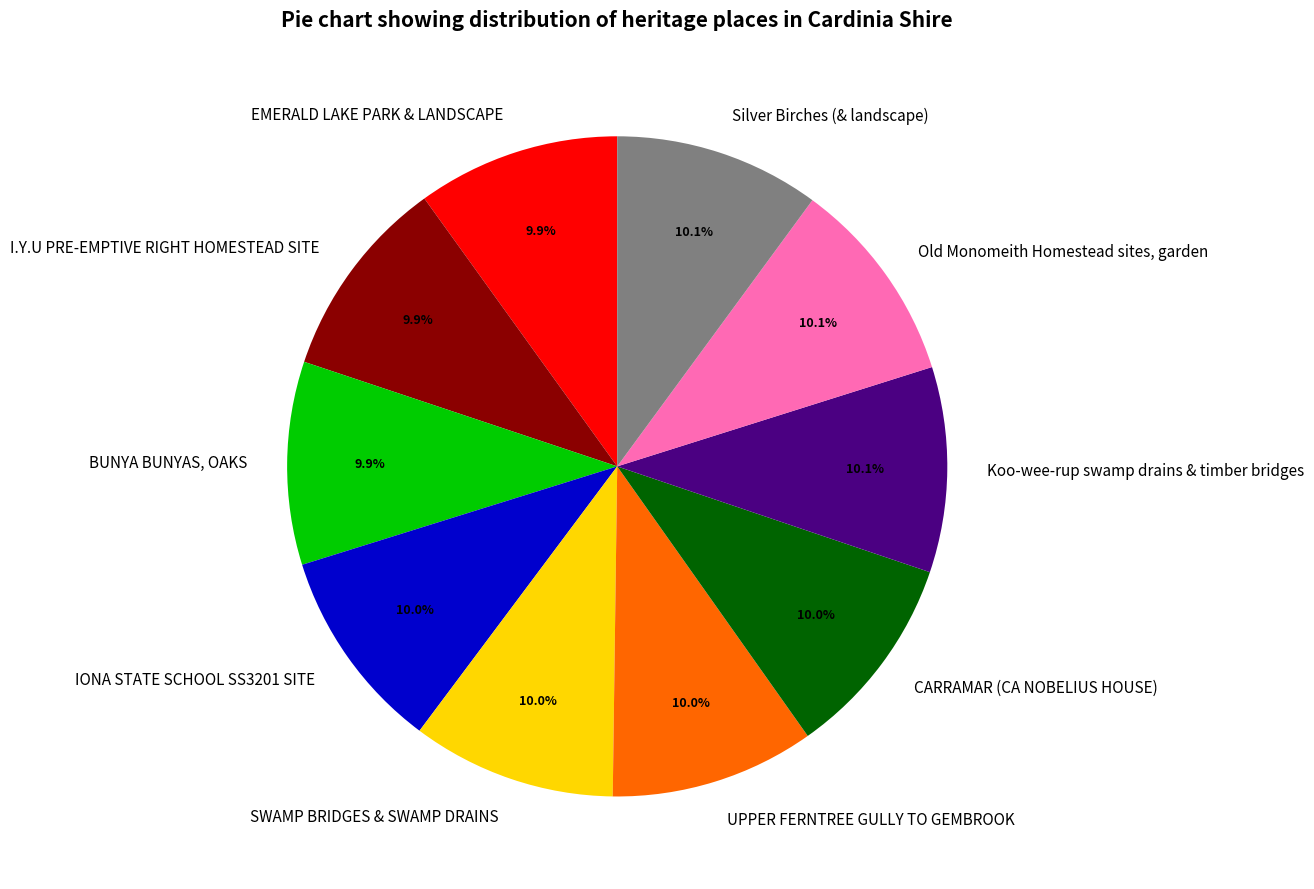

How much of the chart is everything except Old Monomeith Homestead sites, garden?

89.9%